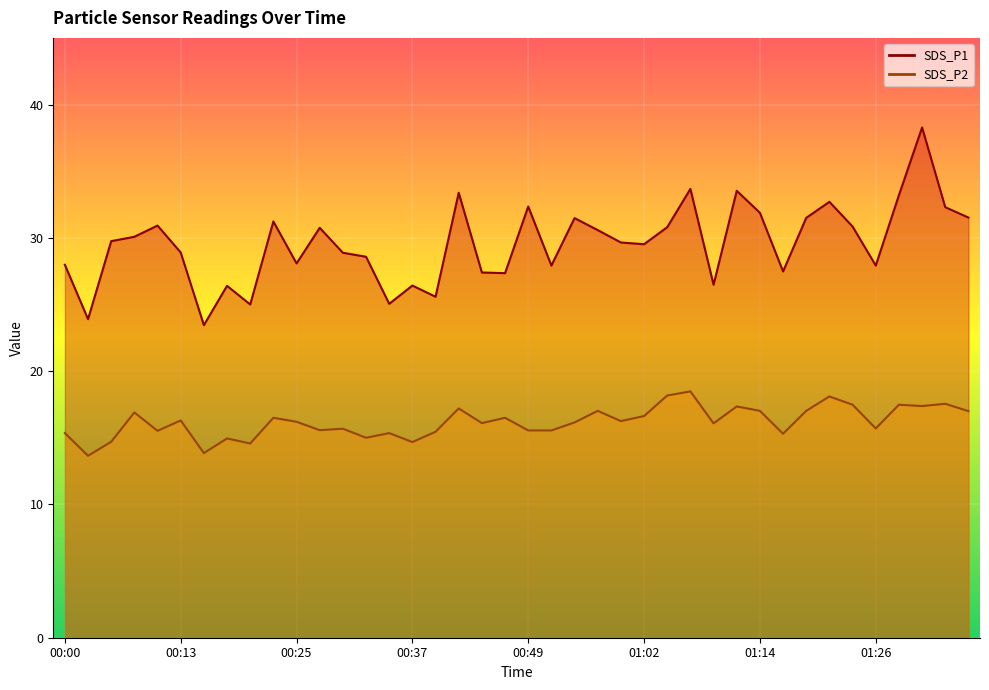

What is the value of the SDS_P2 point at the 12th from the left?

15.6